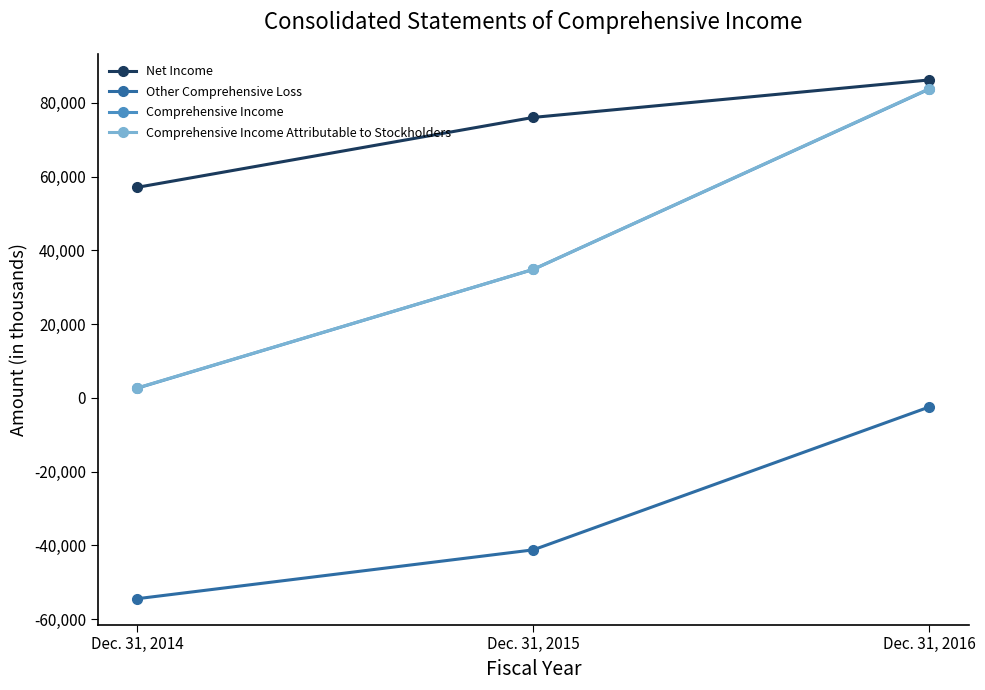

Does the chart display data point markers on the line(s)?

Yes